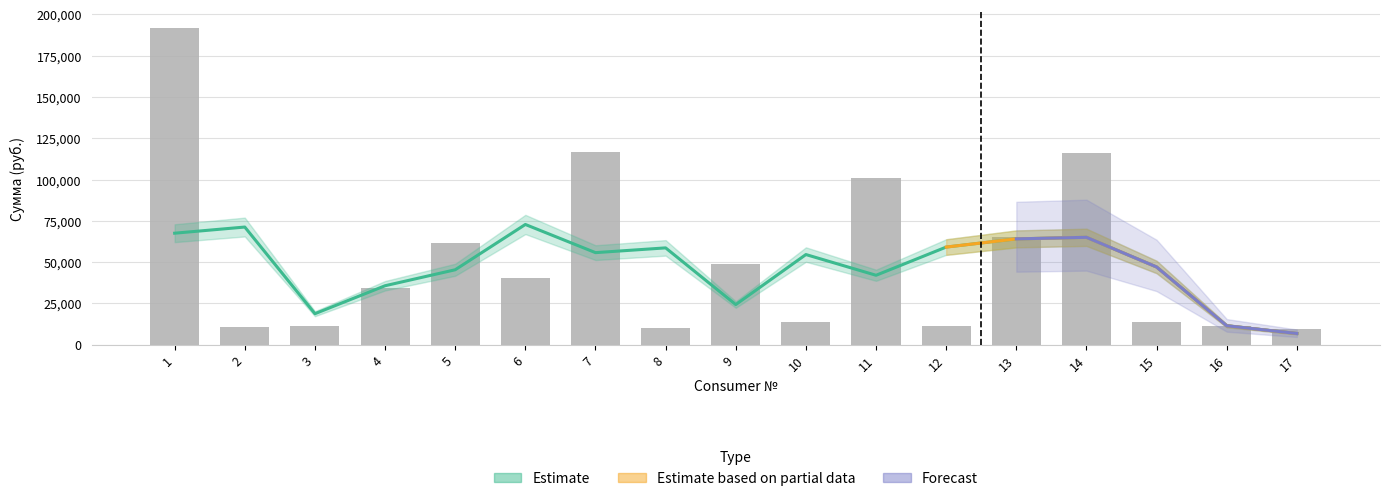

How many series are shown in this chart?

3